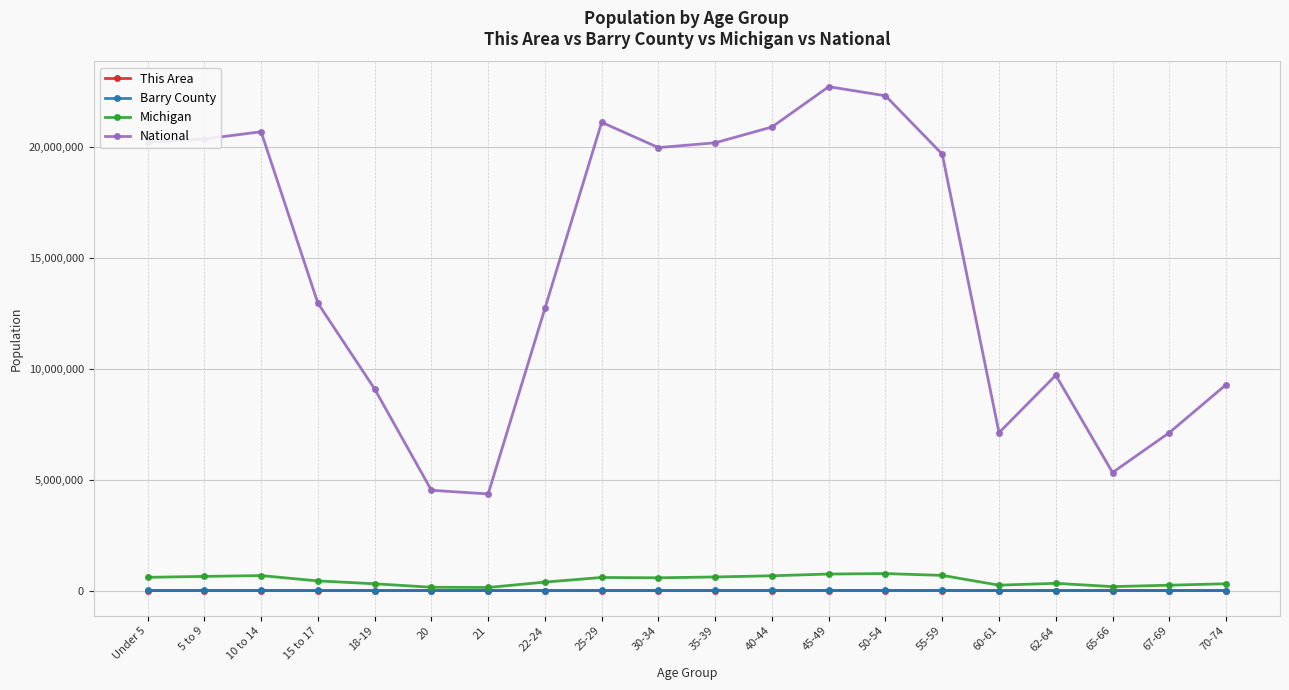

Which series has the largest range (max minus min)?

National